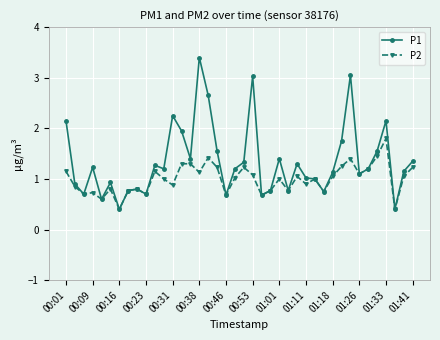

Which series has the largest total across all categories?

P1